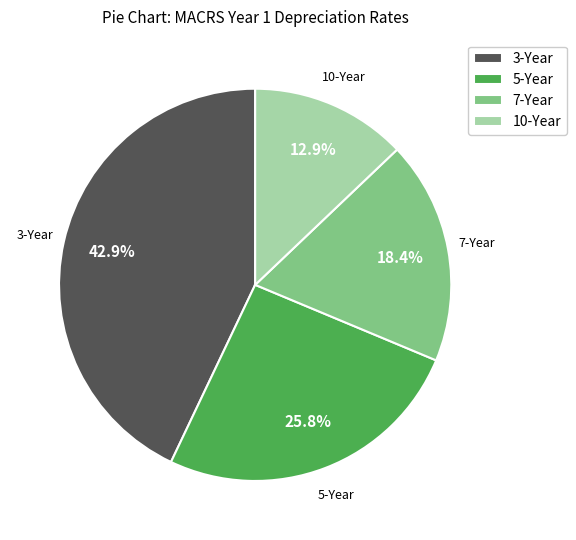

To the nearest percent, what is the average slice percentage?

25%